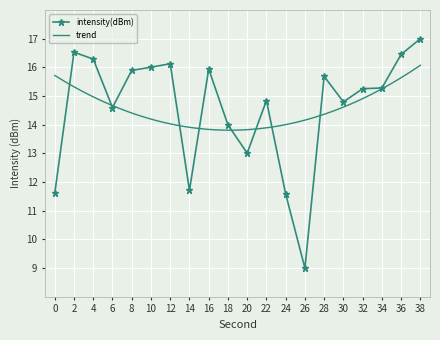

Reading right to left, list all the values displayed in this chart.

38=17.0	36=16.5	34=15.3	32=15.3	30=14.8	28=15.7	26=9.0	24=11.6	22=14.8	20=13.0	18=14.0	16=15.9	14=11.7	12=16.1	10=16.0	8=15.9	6=14.6	4=16.3	2=16.5	0=11.6